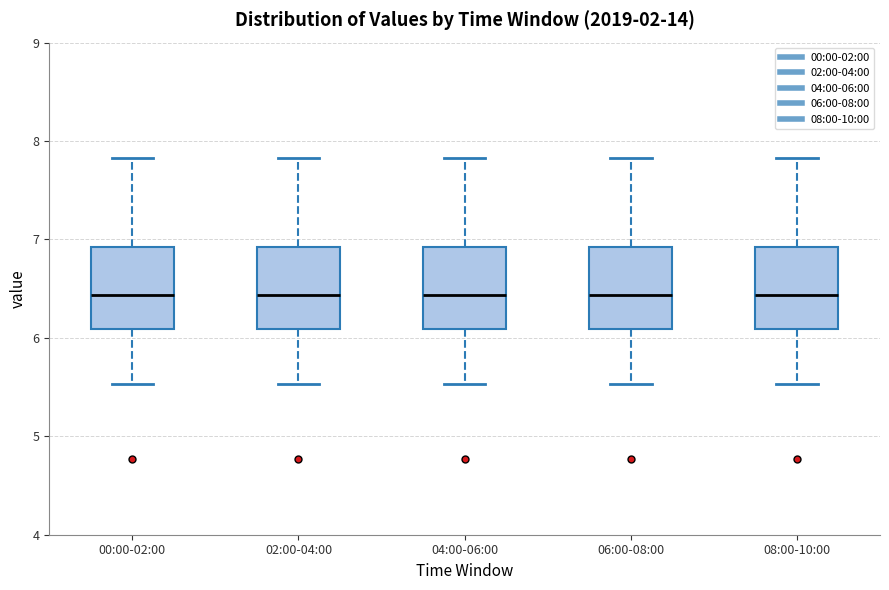

Reading left to right, read every box against the y-axis: the position of its median line, the range the box covers, and the ends of its whiskers. The values are not printed on the chart, so give them approximately, as read against the axis.

00:00-02:00: median 6.4, box 6.1 to 6.9, whiskers 5.5 to 7.8
02:00-04:00: median 6.4, box 6.1 to 6.9, whiskers 5.5 to 7.8
04:00-06:00: median 6.4, box 6.1 to 6.9, whiskers 5.5 to 7.8
06:00-08:00: median 6.4, box 6.1 to 6.9, whiskers 5.5 to 7.8
08:00-10:00: median 6.4, box 6.1 to 6.9, whiskers 5.5 to 7.8